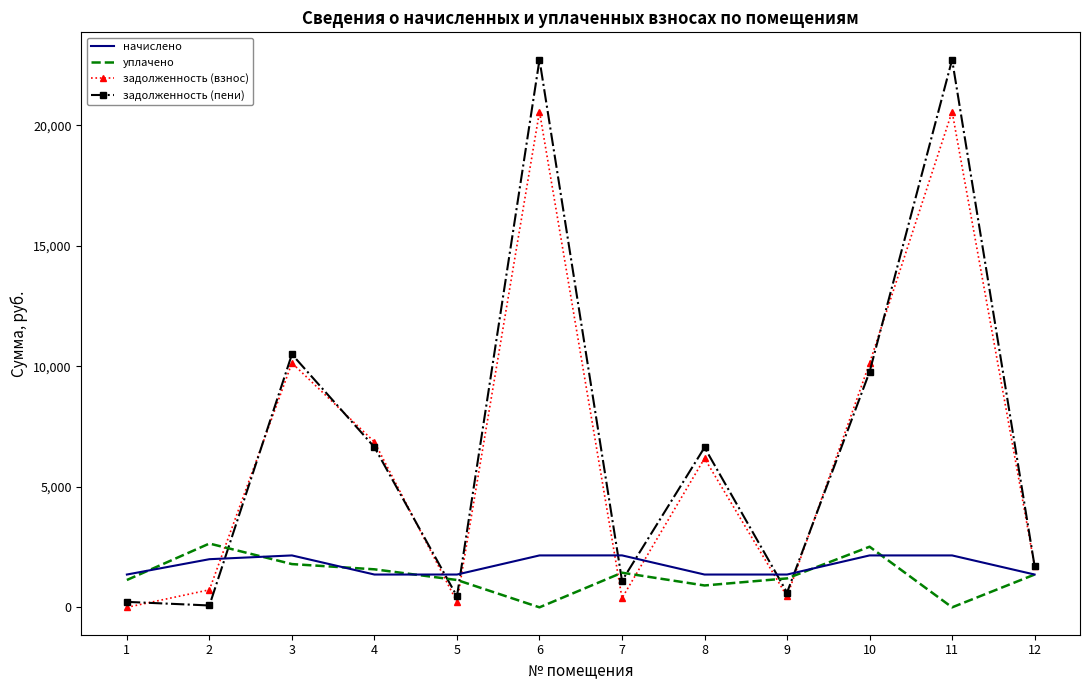

What is the greatest value displayed?

22715.8